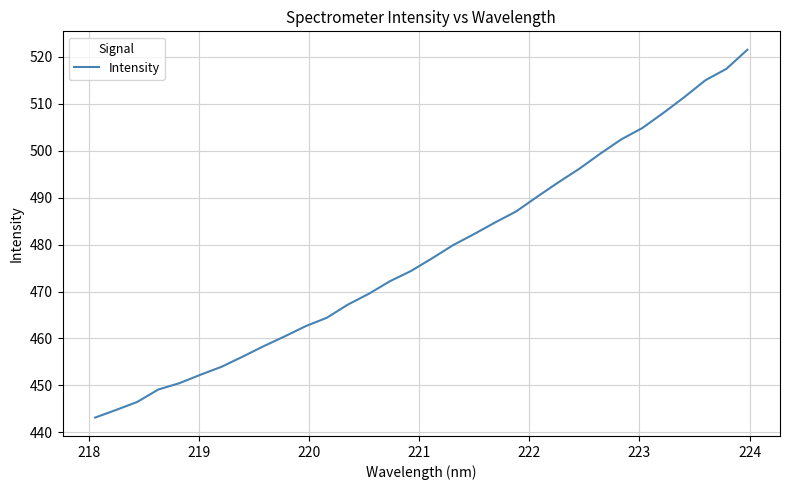

What is the maximum value shown in the chart?

521.5